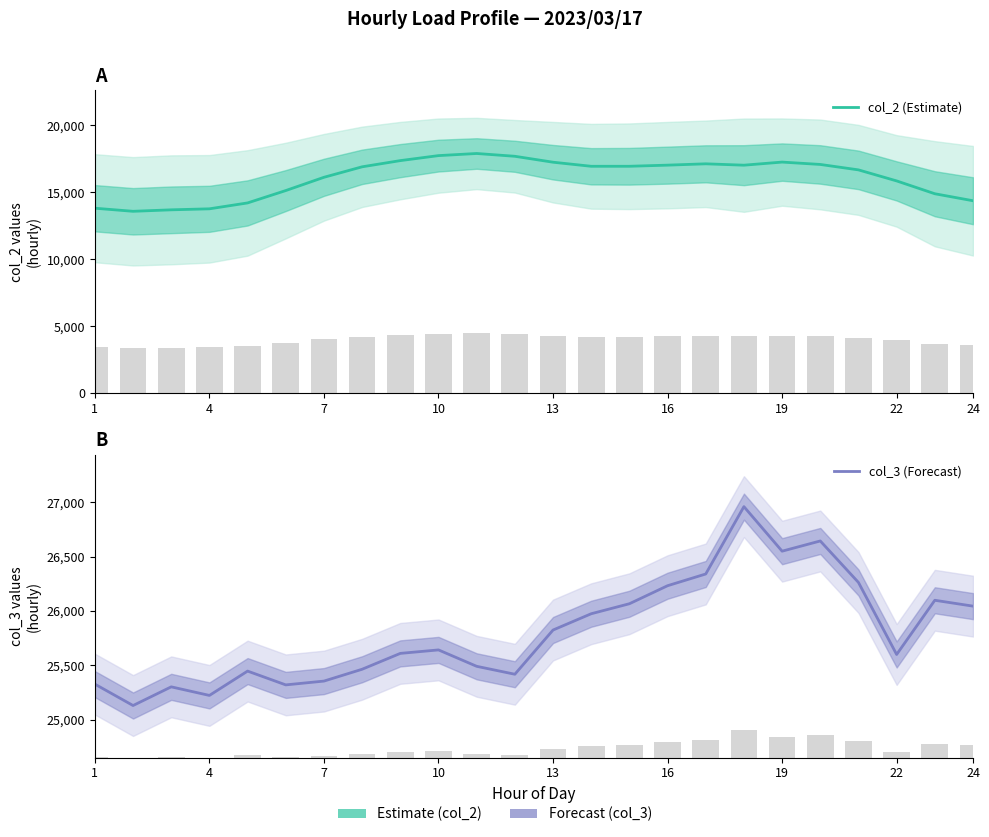

How many bars are there in each group?

2